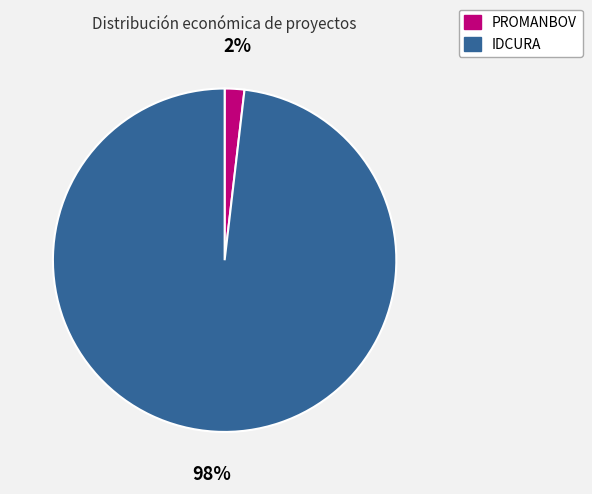

Rank the categories by value from highest to lowest.

IDCURA, PROMANBOV